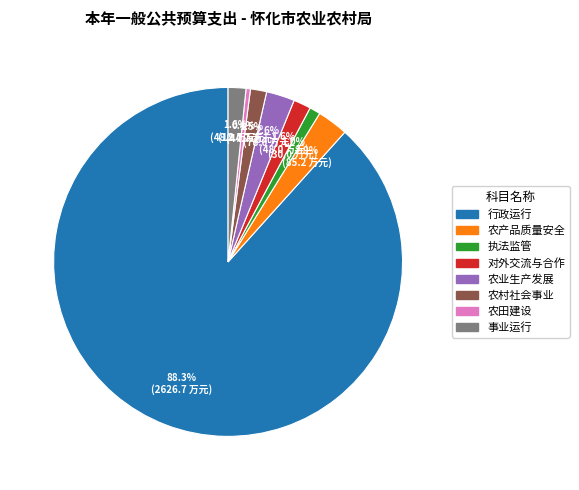

What percentage is NOT represented by 农田建设?

99.6%